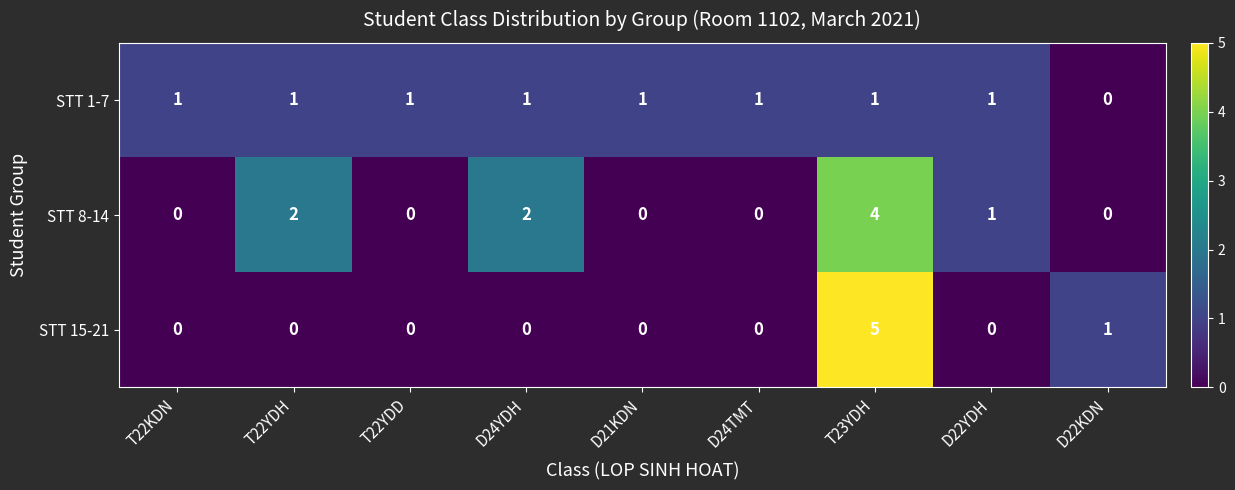

At how many categories does at least one series exceed 0?

9